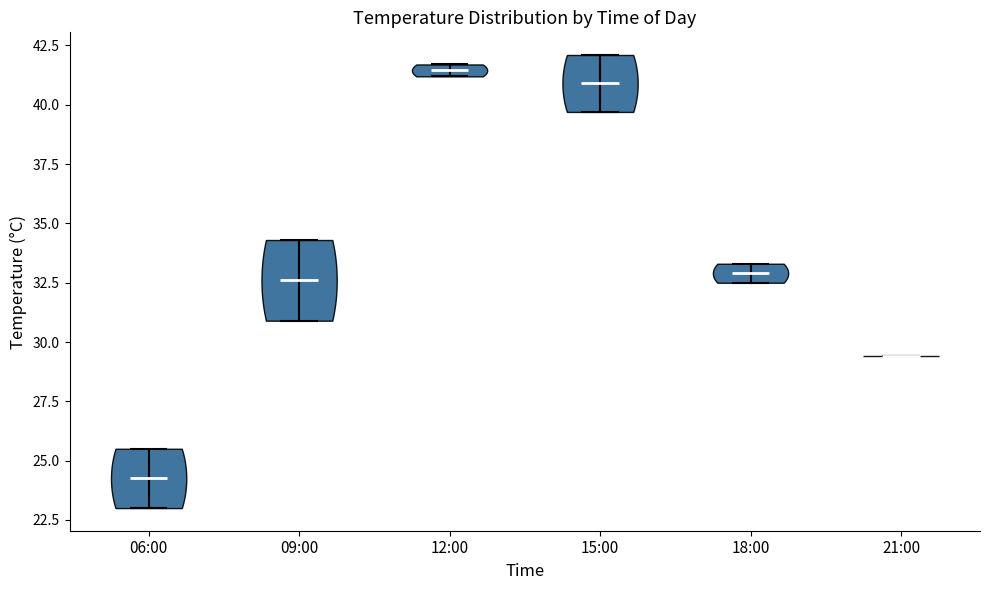

Where does the median line of the violin for 12:00 sit on the y-axis? The values are not printed on the chart, so give them approximately, as read against the axis.

41.5